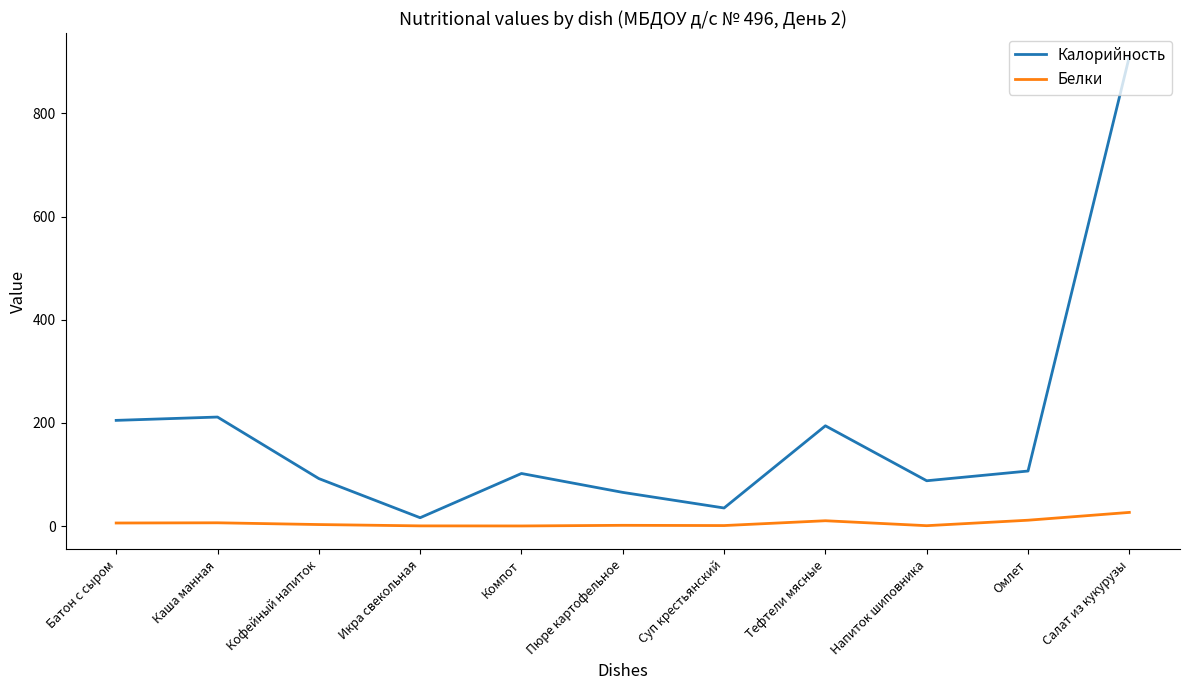

List the series in order of their overall mean, lowest first.

Белки, Калорийность